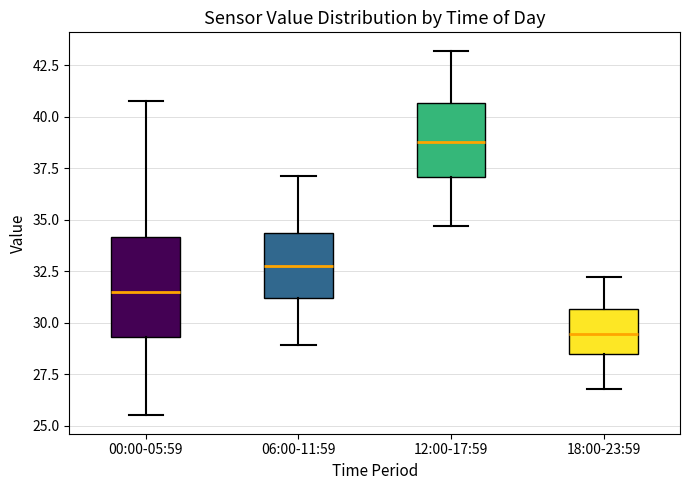

Comparing the boxes themselves (not the whiskers), which one is the tallest?

00:00-05:59